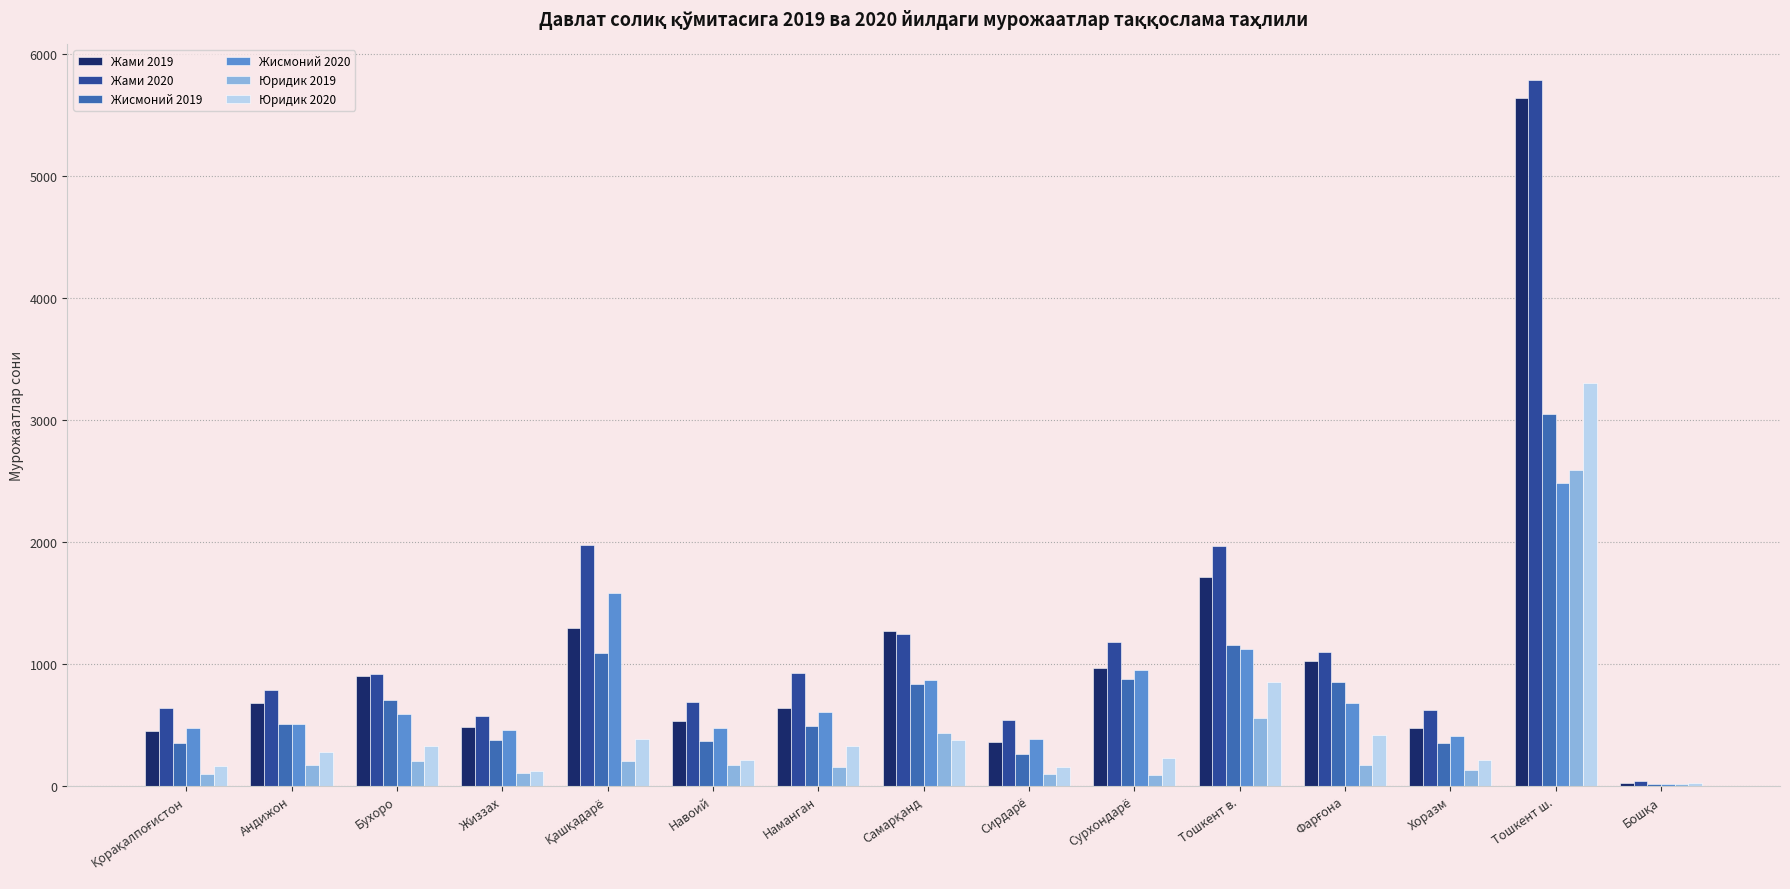

Between Навоий and Тошкент в., which series saw the biggest shift?

Жами 2020